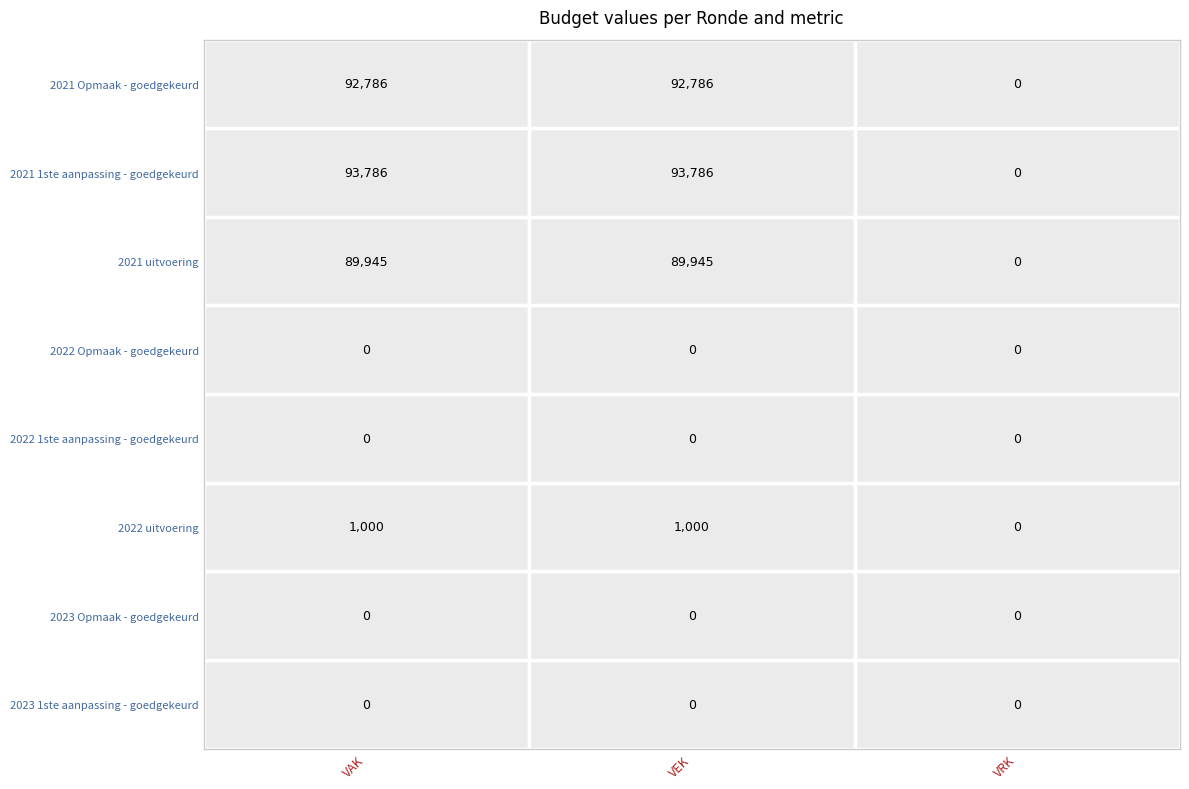

Reading left to right, transcribe all the data shown in this chart.

2023 1ste aanpassing - goedgekeurd: 0	0	0
2023 Opmaak - goedgekeurd: 0	0	0
2022 uitvoering: 1000	1000	0
2022 1ste aanpassing - goedgekeurd: 0	0	0
2022 Opmaak - goedgekeurd: 0	0	0
2021 uitvoering: 89945	89945	0
2021 1ste aanpassing - goedgekeurd: 93786	93786	0
2021 Opmaak - goedgekeurd: 92786	92786	0